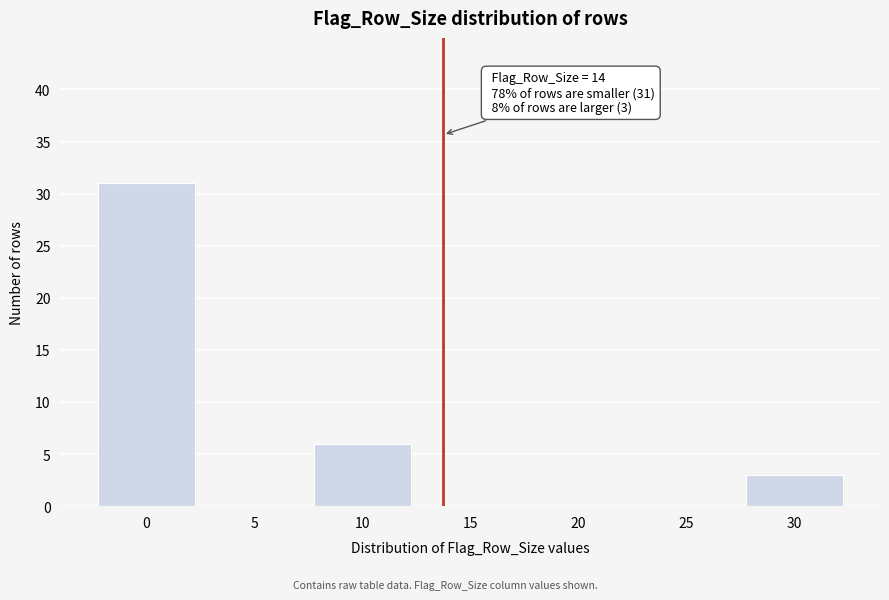

Reading left to right, list all the values displayed in this chart.

0=31	5=0	10=6	15=0	20=0	25=0	30=3